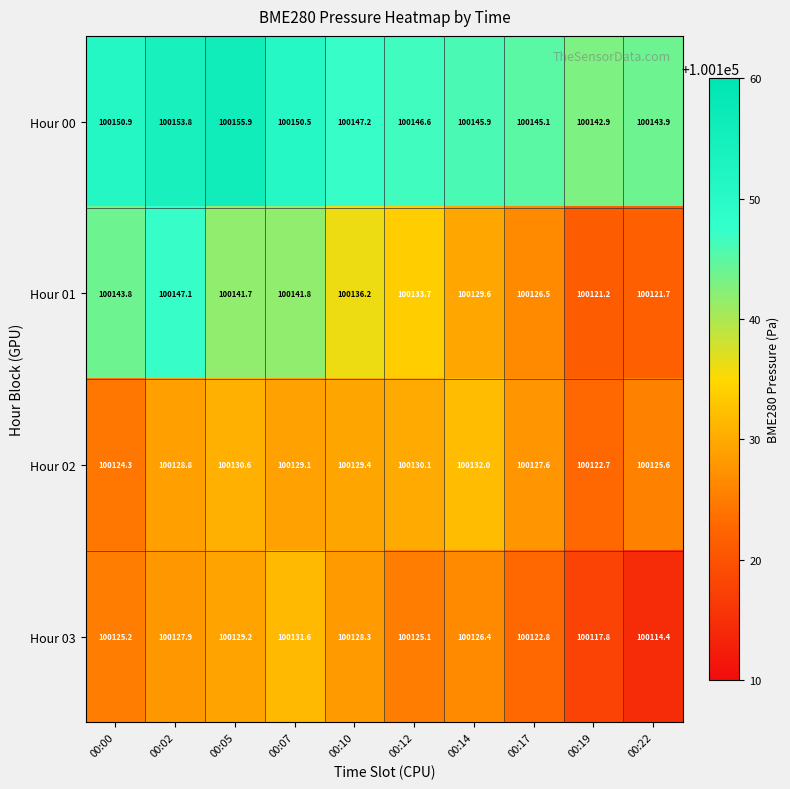

Which category has the highest value across all series?

00:05